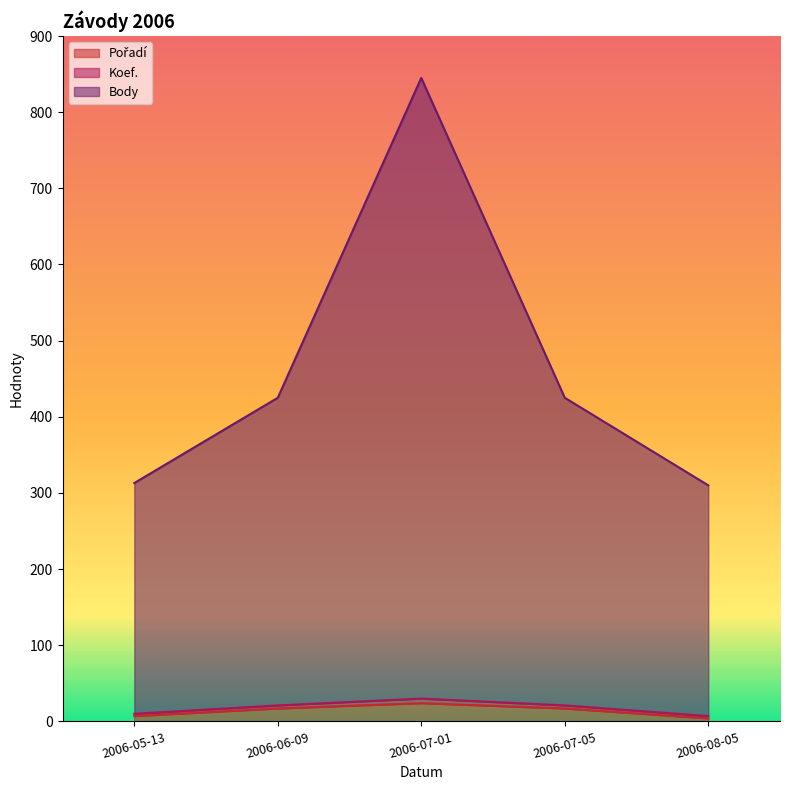

Where is the first local maximum for Koef.?

2006-07-01